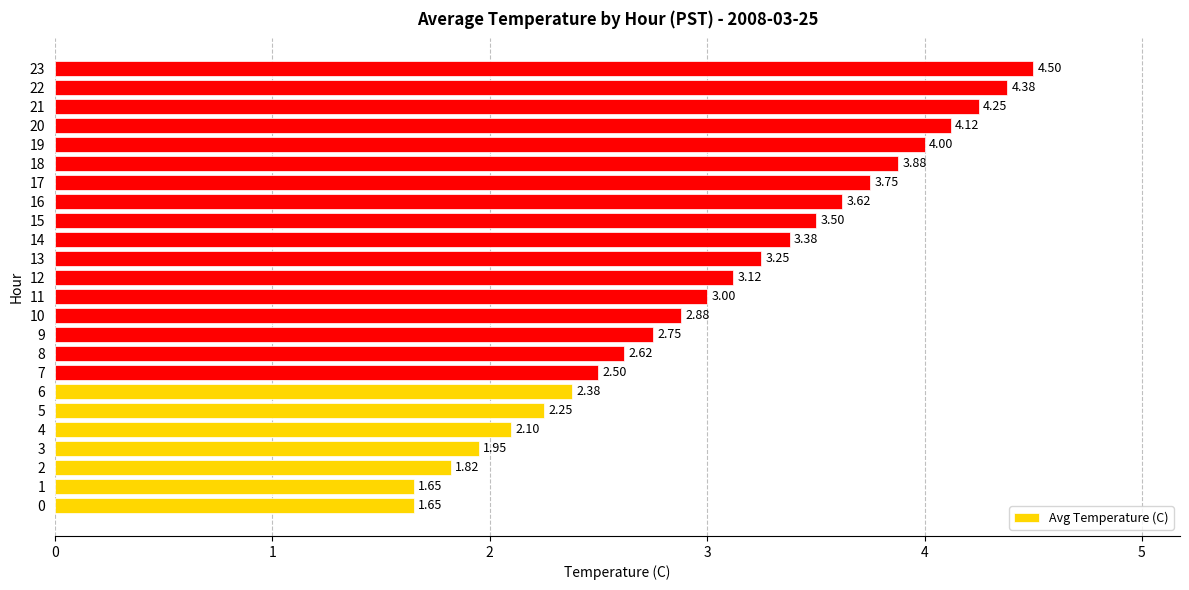

What is the difference between the values at 0 and 5?

0.6